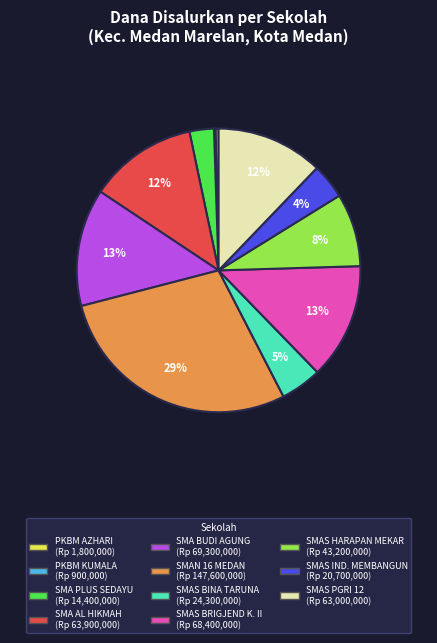

Is there a majority slice in this chart?

No